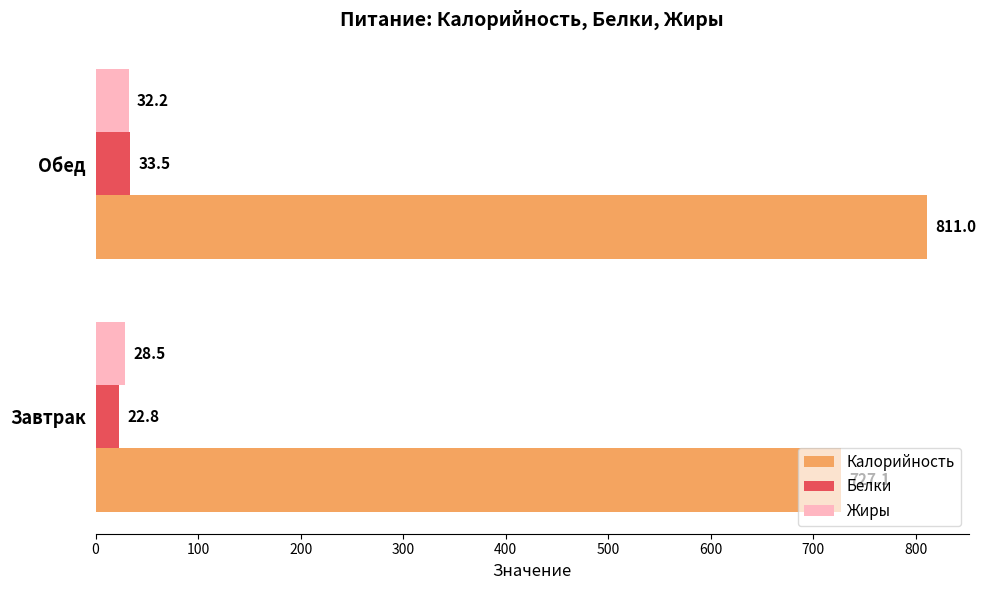

What is the average value of the Калорийность series?

769.1